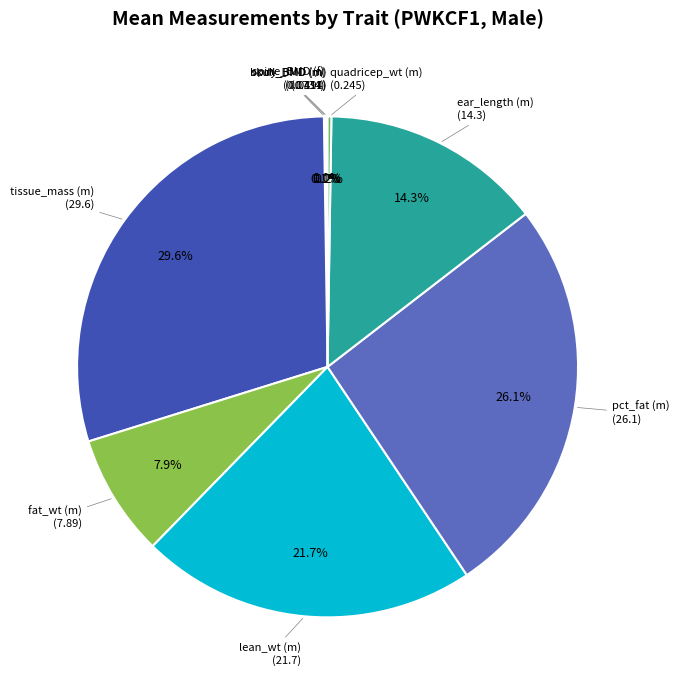

Rank the categories by value from lowest to highest.

body_BMD (m), spine_BMD (f), skull_BMD (m), quadricep_wt (m), fat_wt (m), ear_length (m), lean_wt (m), pct_fat (m), tissue_mass (m)